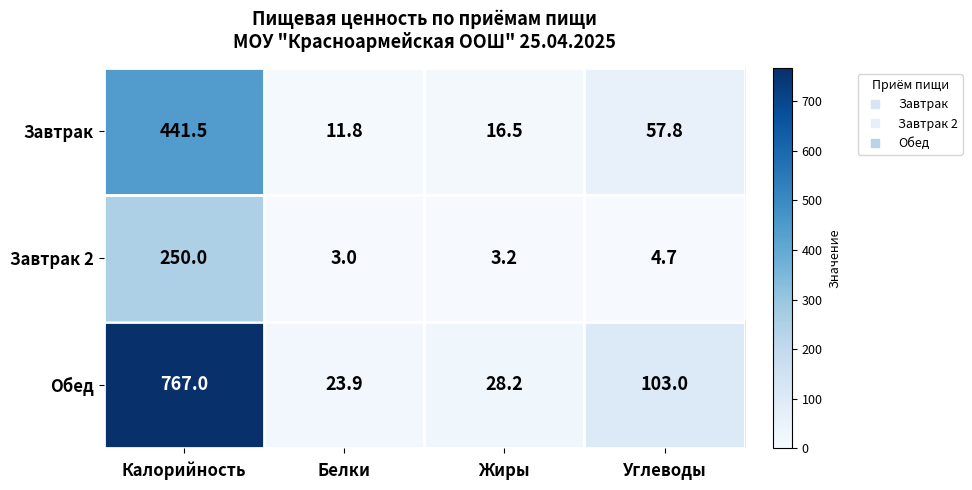

What is the sum of all Завтрак values?

527.6